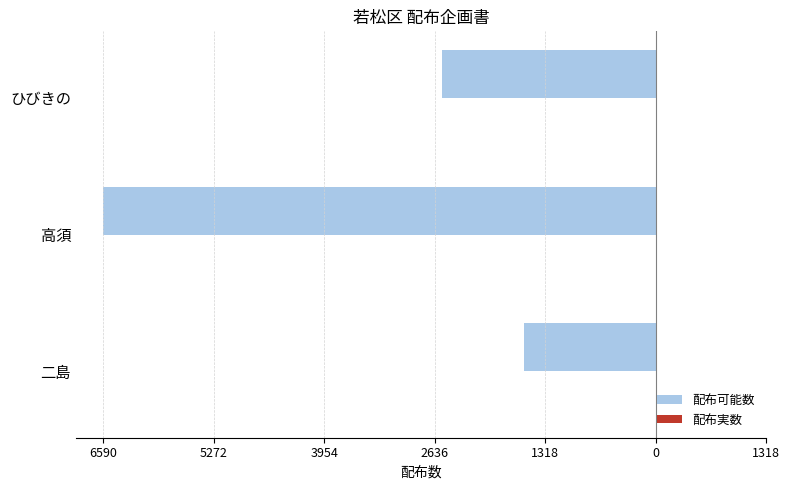

Does the chart contain any negative values?

Yes